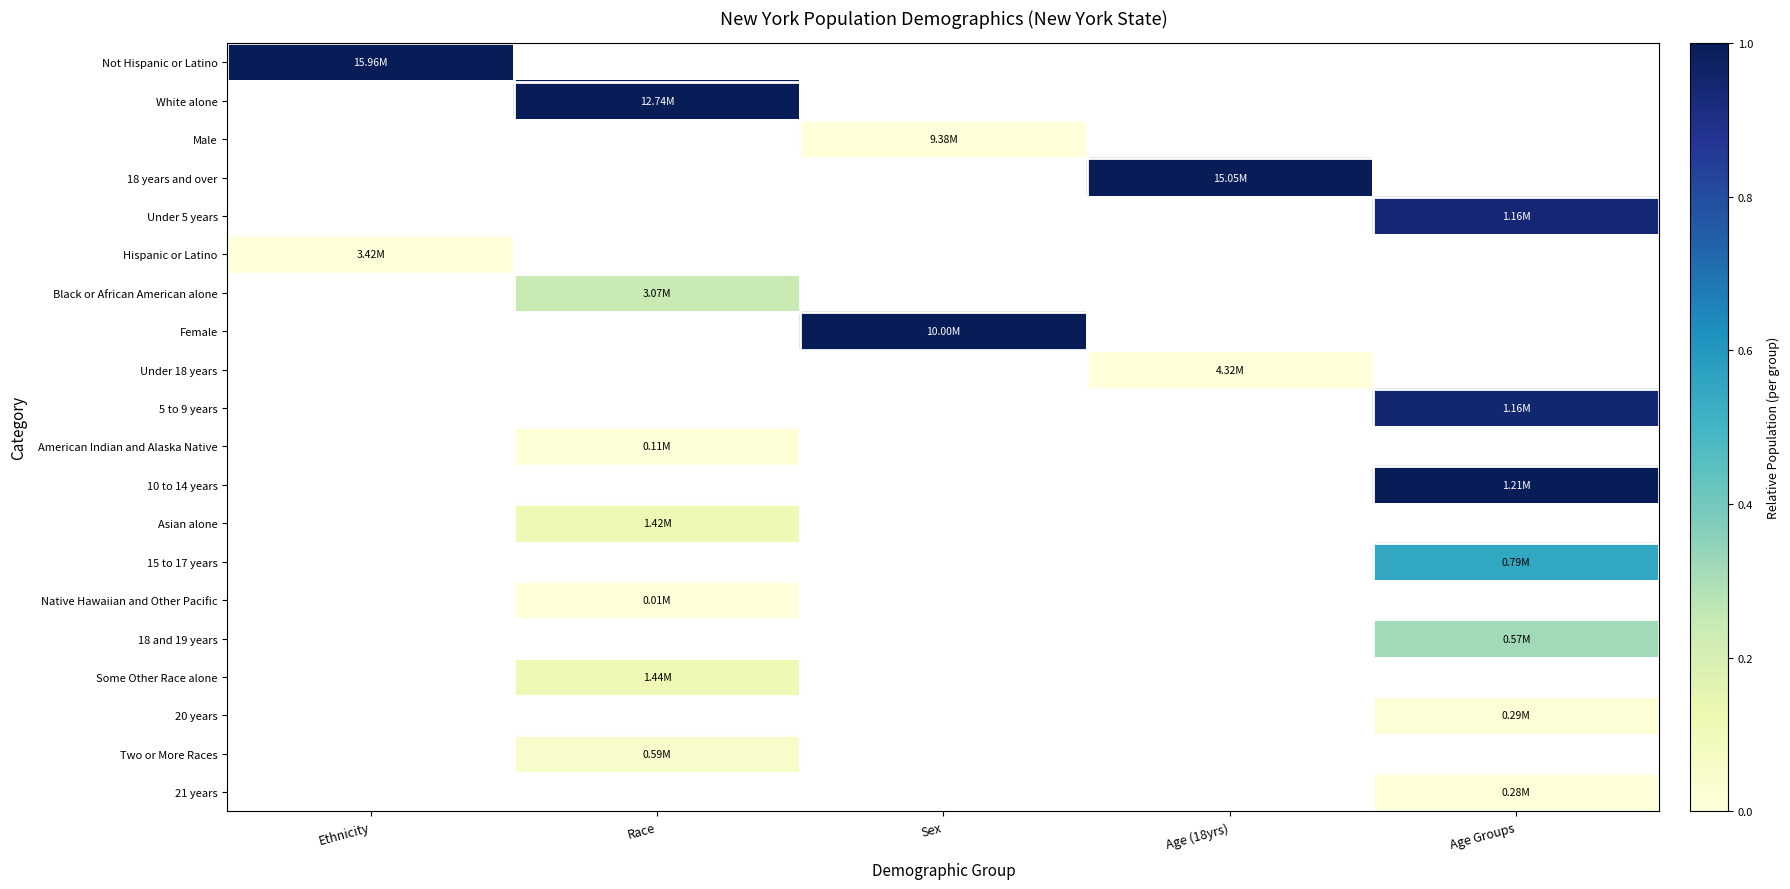

What is the greatest value displayed?

1.0